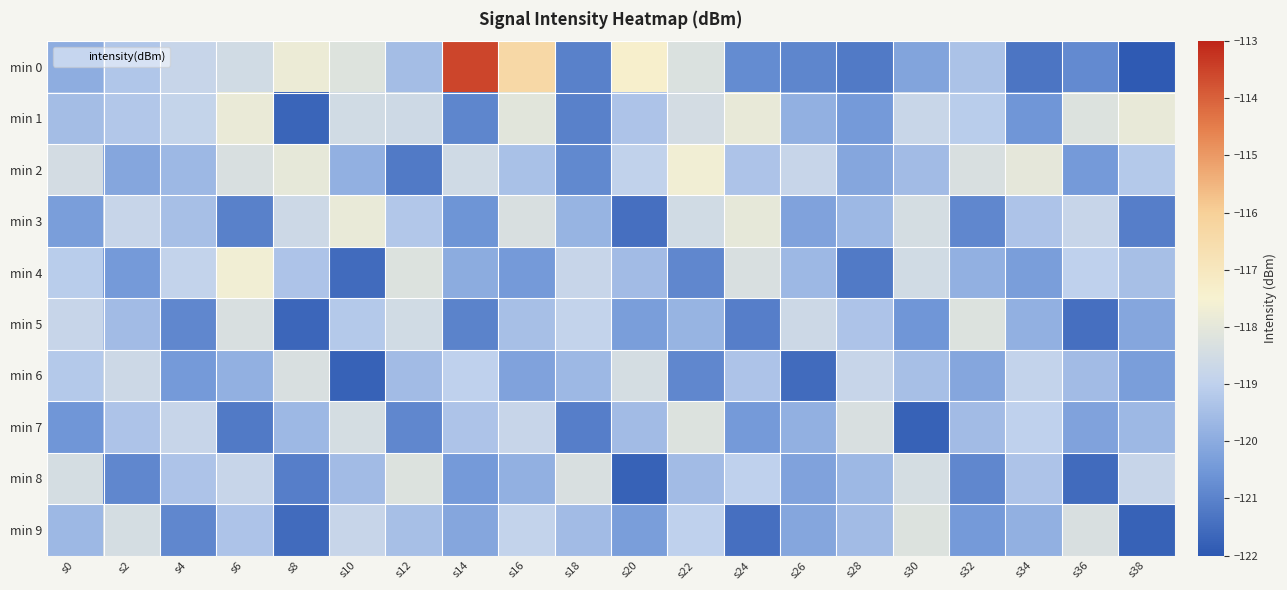

What is the spread (max minus min) of values at s14?

7.4